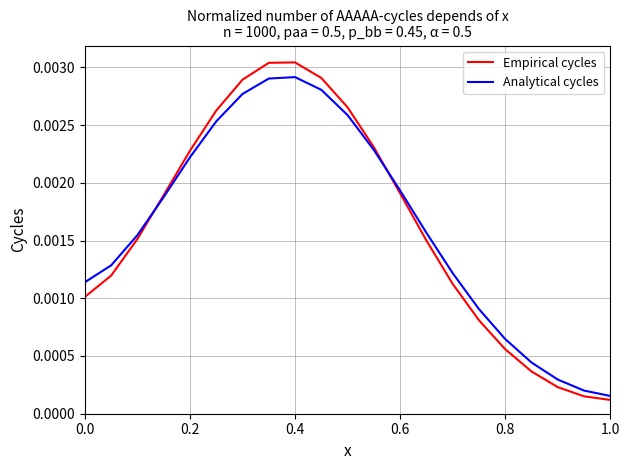

Which series has the largest range (max minus min)?

Empirical cycles